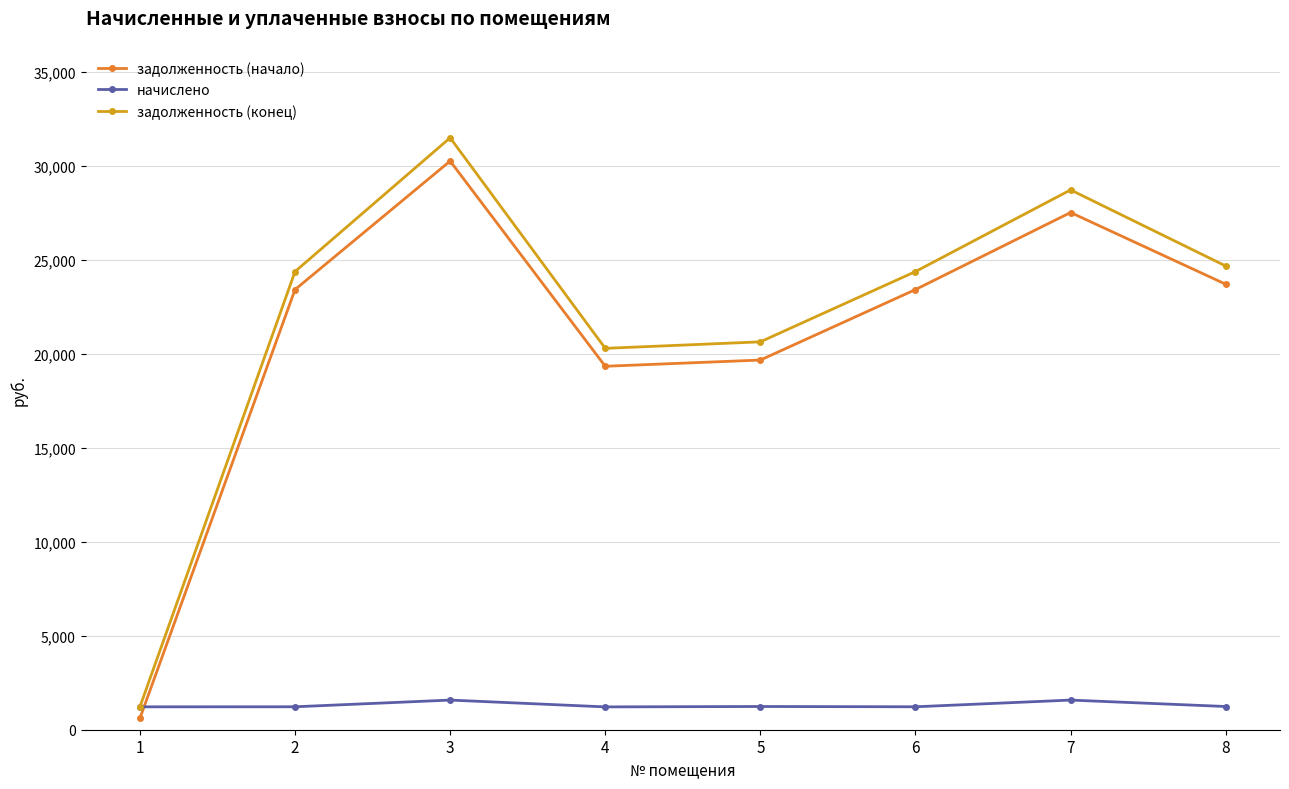

What is the minimum value for задолженность (начало)?

608.9